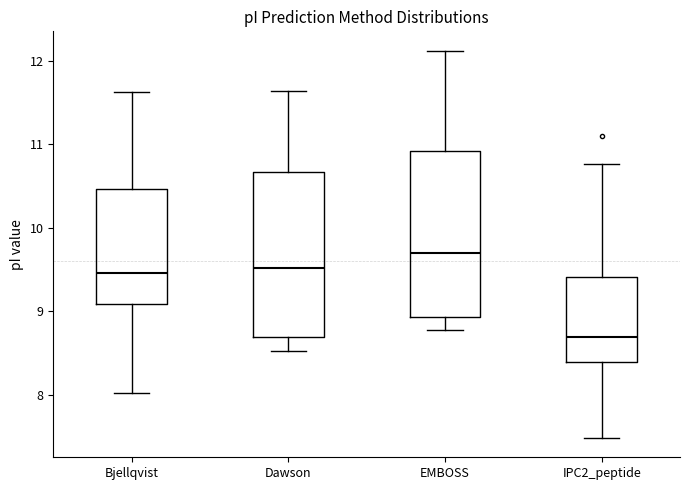

Where is the upper edge of the box for Bjellqvist on the y-axis? The values are not printed on the chart, so give them approximately, as read against the axis.

10.5